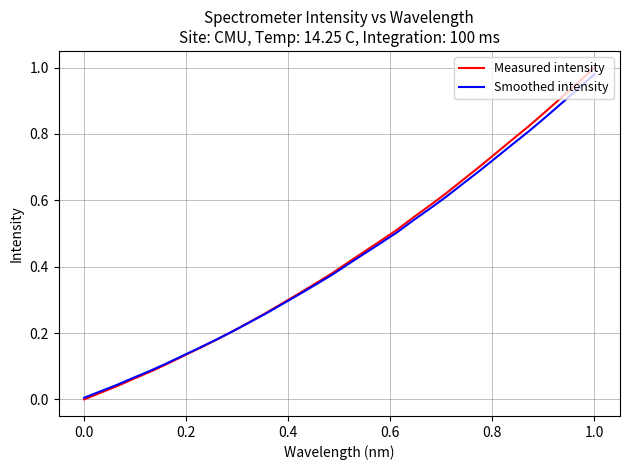

How many categories are shown in the chart?

32